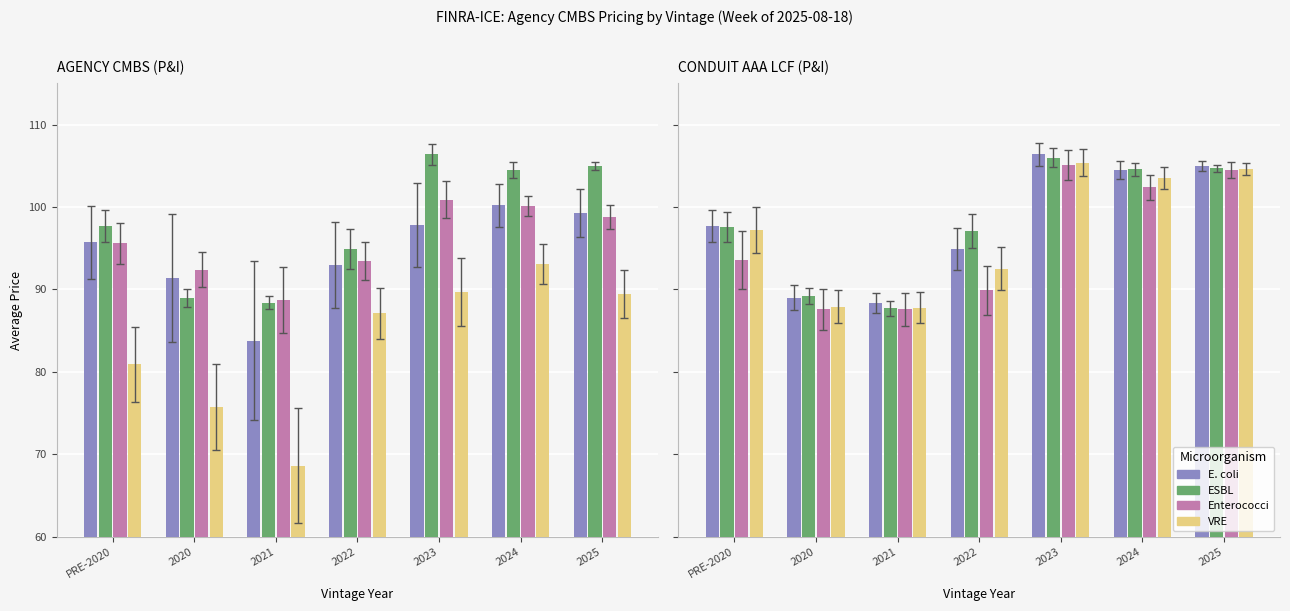

Does the chart contain stacked bars?

No